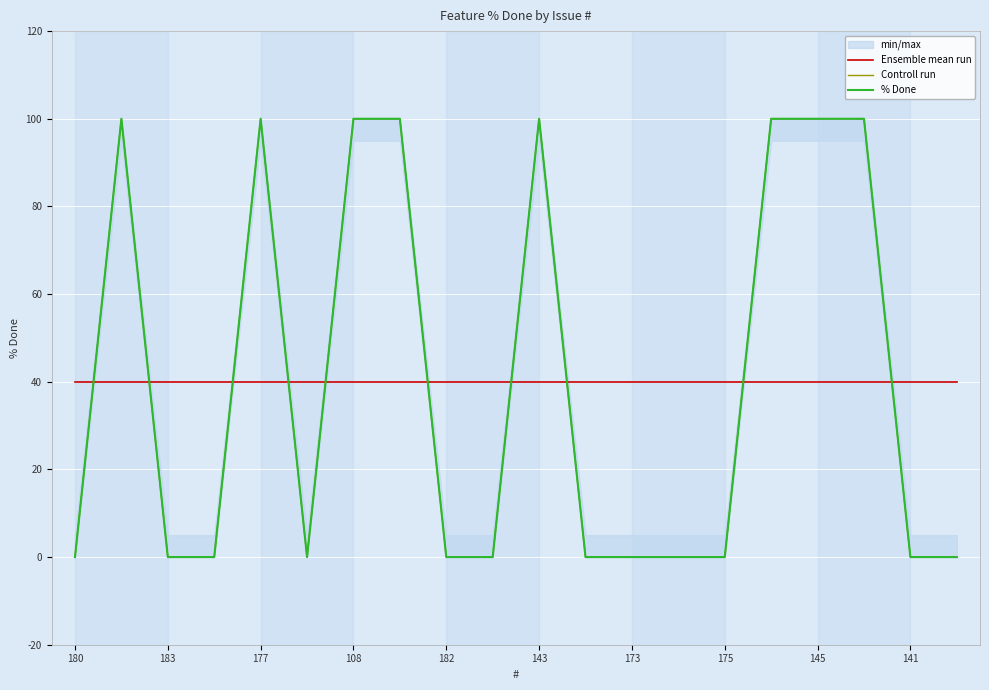

Is this an area chart (filled region under the line)?

No